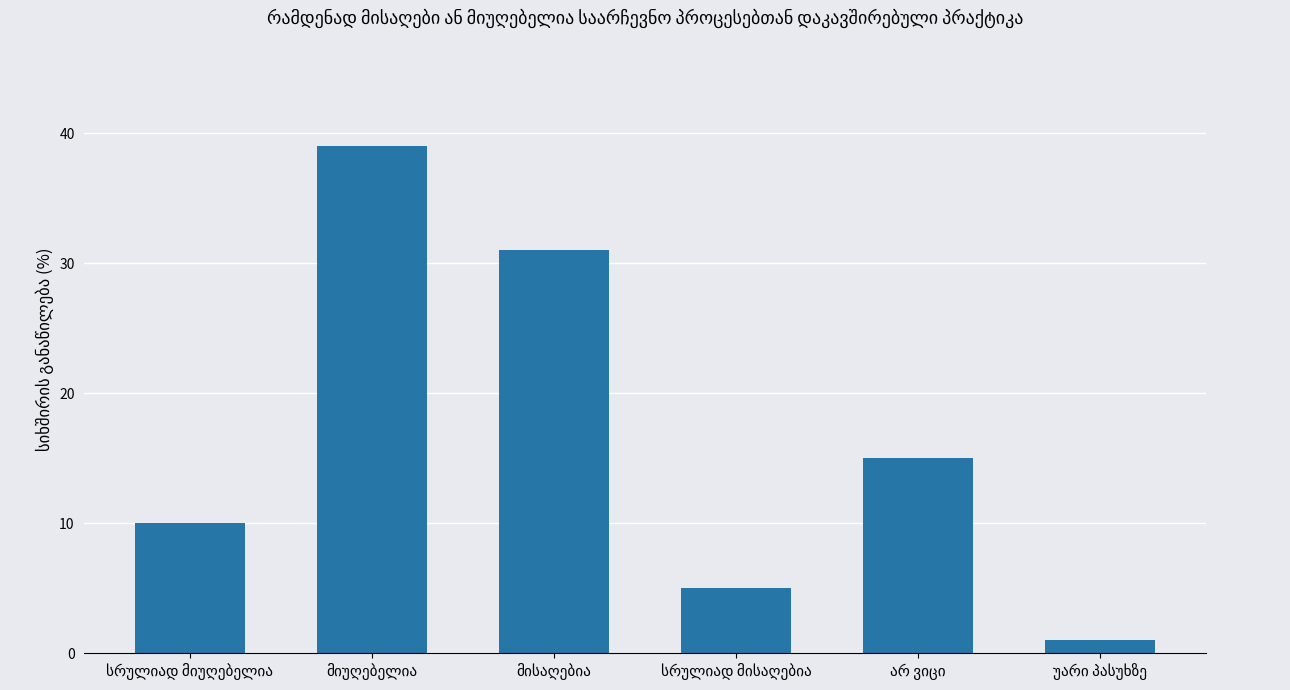

What is the value of the 4th bar from the left?

5